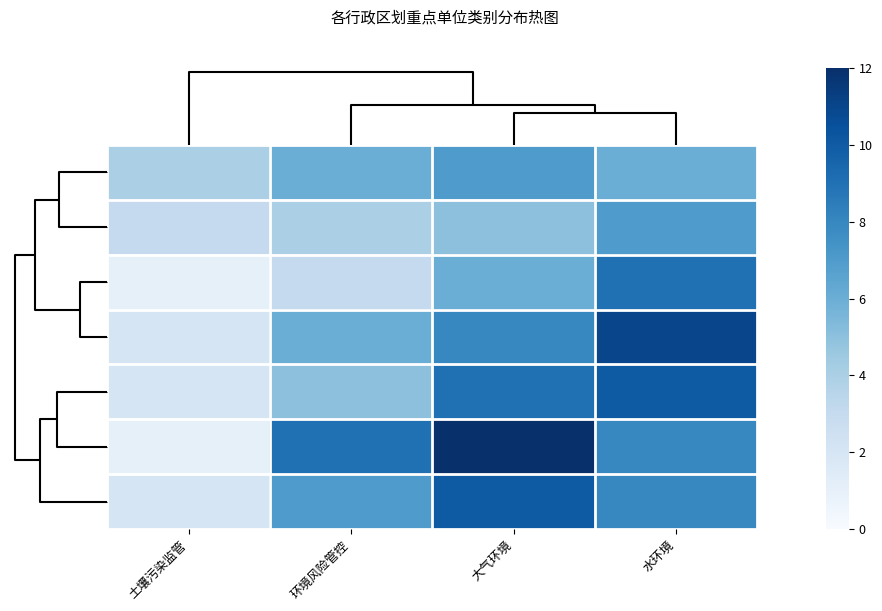

Which series changed the most between 环境风险管控 and 大气环境?

如皋市